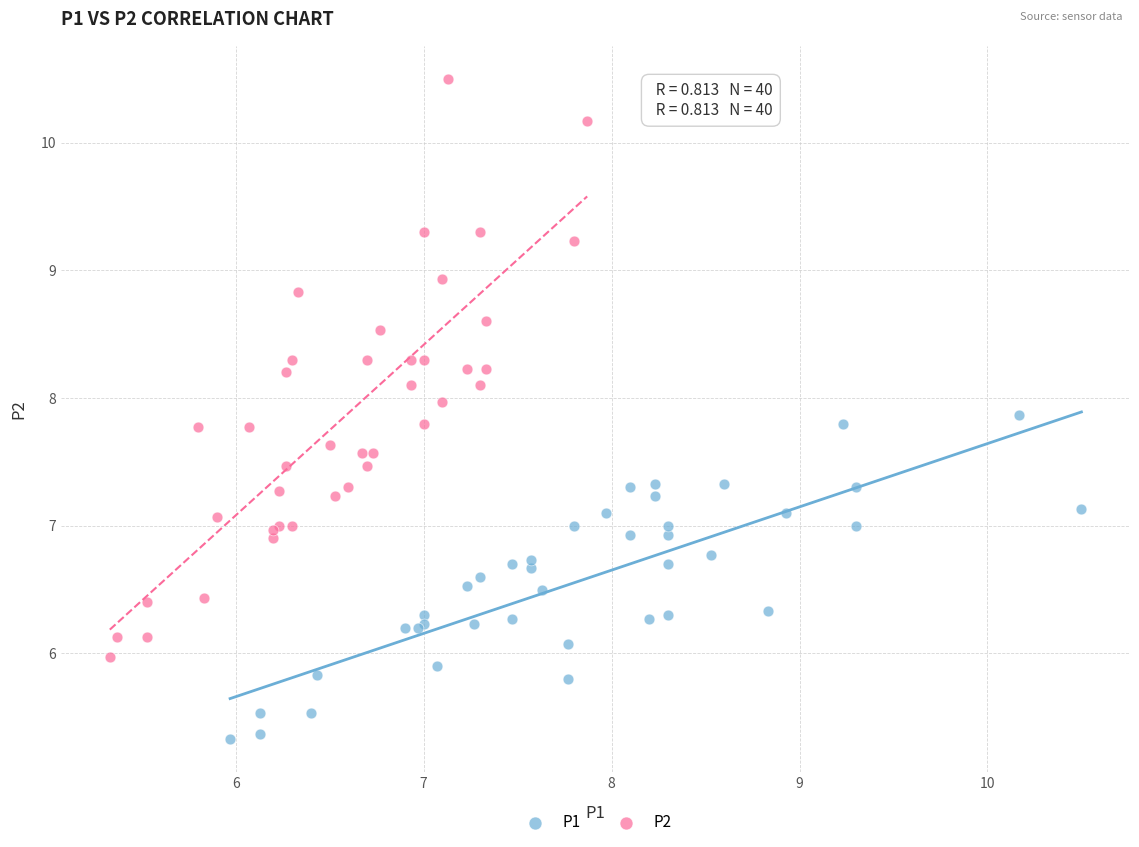

Which series reaches the maximum Y coordinate?

P2